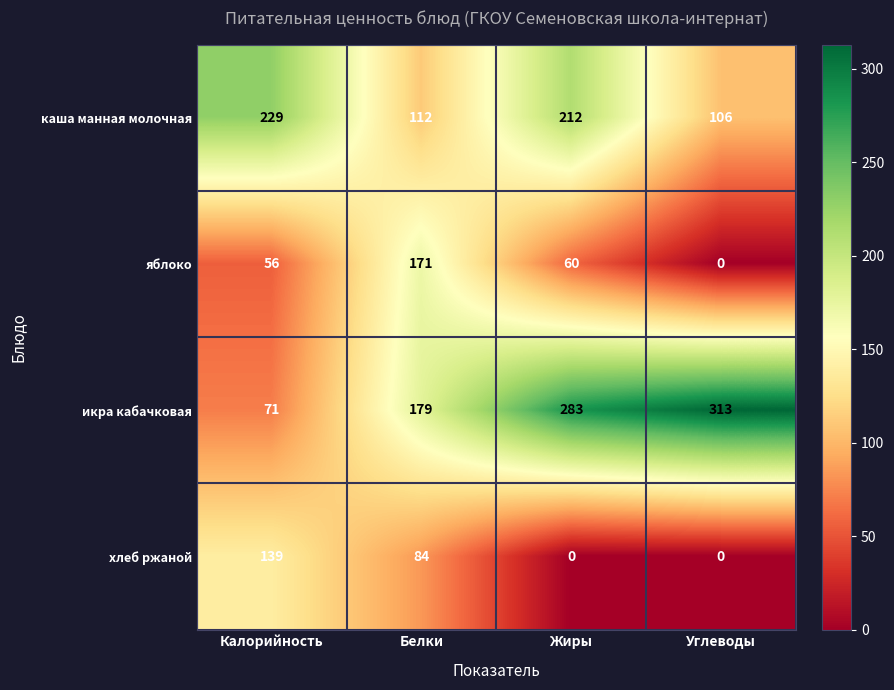

What is the difference between the second highest and minimum values in the хлеб ржаной series?

84